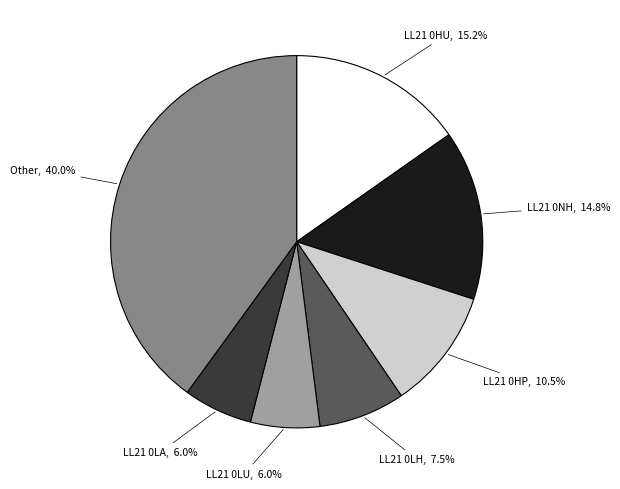

Is there any slice that represents more than half of the pie?

No